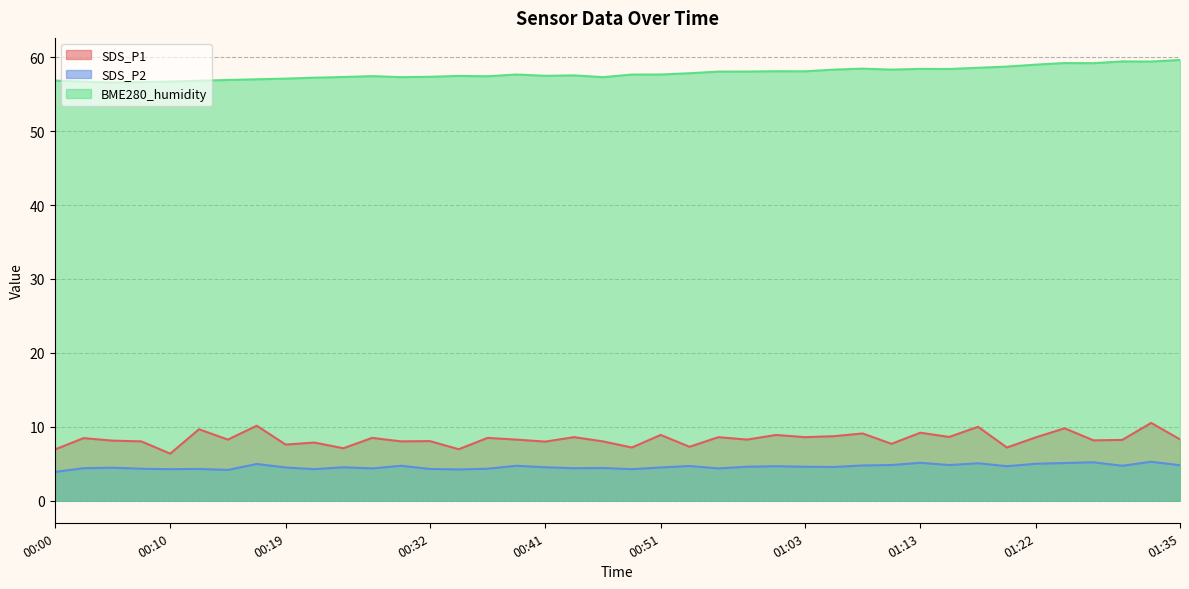

What are all the series names shown in the legend?

SDS_P1, SDS_P2, BME280_humidity